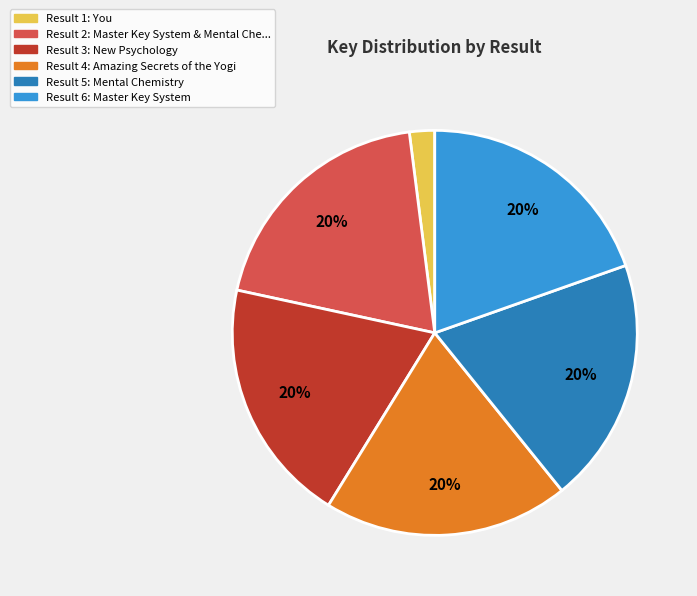

How many slices are in this pie chart?

6